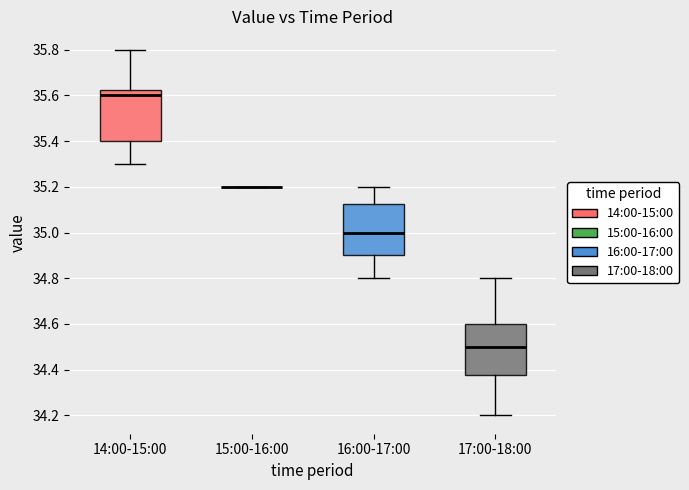

Reading left to right, read every box against the y-axis: the position of its median line, the range the box covers, and the ends of its whiskers. The values are not printed on the chart, so give them approximately, as read against the axis.

14:00-15:00: median 35.60, box 35.40 to 35.62, whiskers 35.30 to 35.80
15:00-16:00: box collapsed to a line at 35.20, whiskers 35.20 to 35.20
16:00-17:00: median 35.00, box 34.90 to 35.12, whiskers 34.80 to 35.20
17:00-18:00: median 34.50, box 34.38 to 34.60, whiskers 34.20 to 34.80